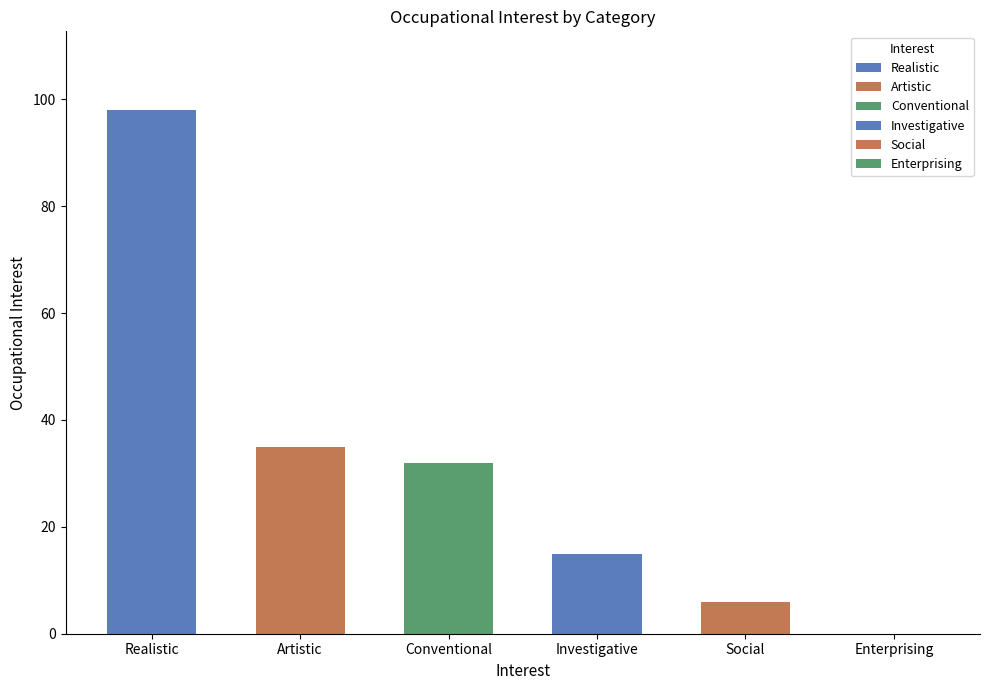

At which category does the chart reach its minimum across all series?

Enterprising